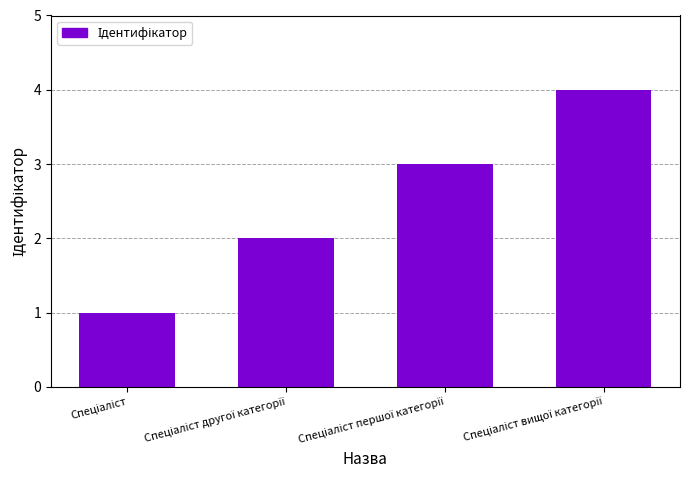

What is the sum of all values?

10